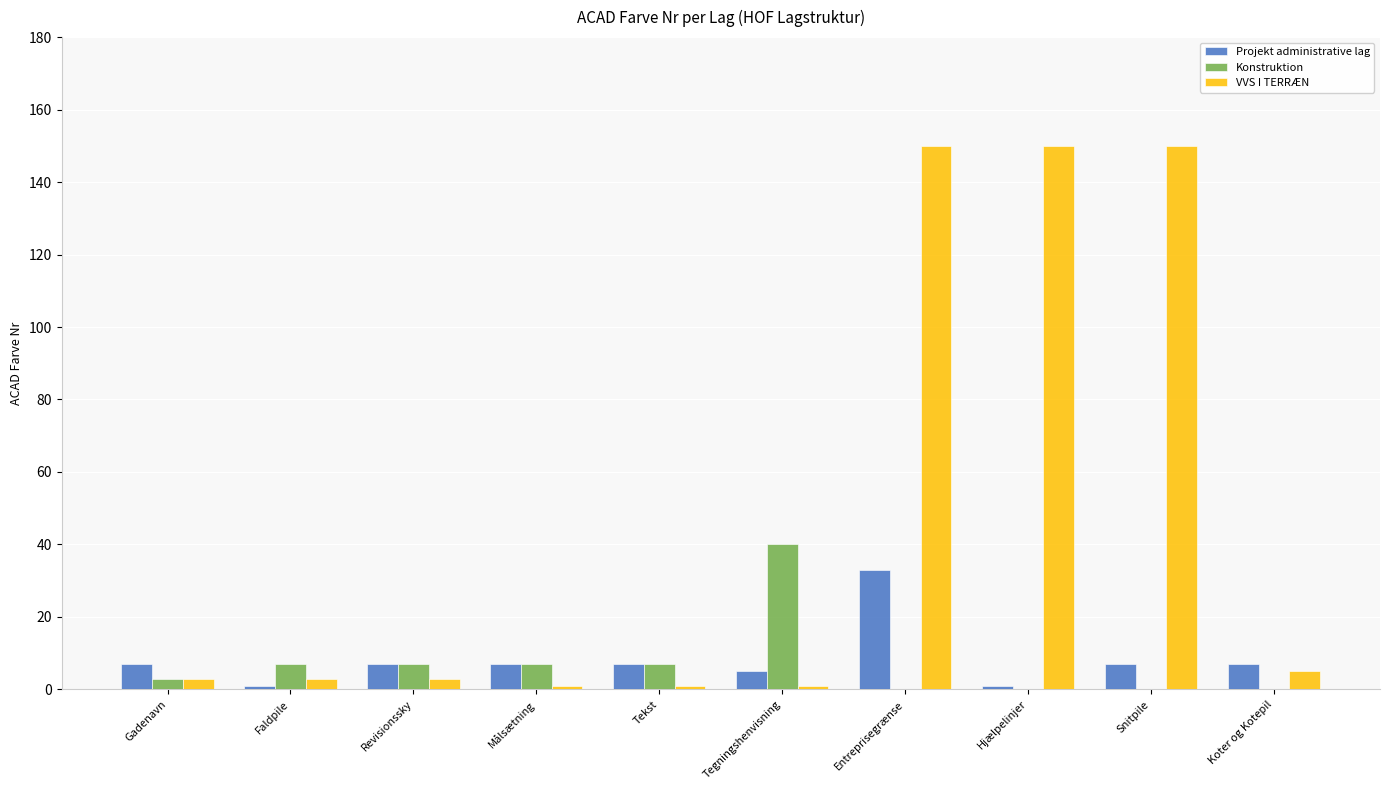

Is it true that Konstruktion equals 24 at Hjælpelinjer?

False